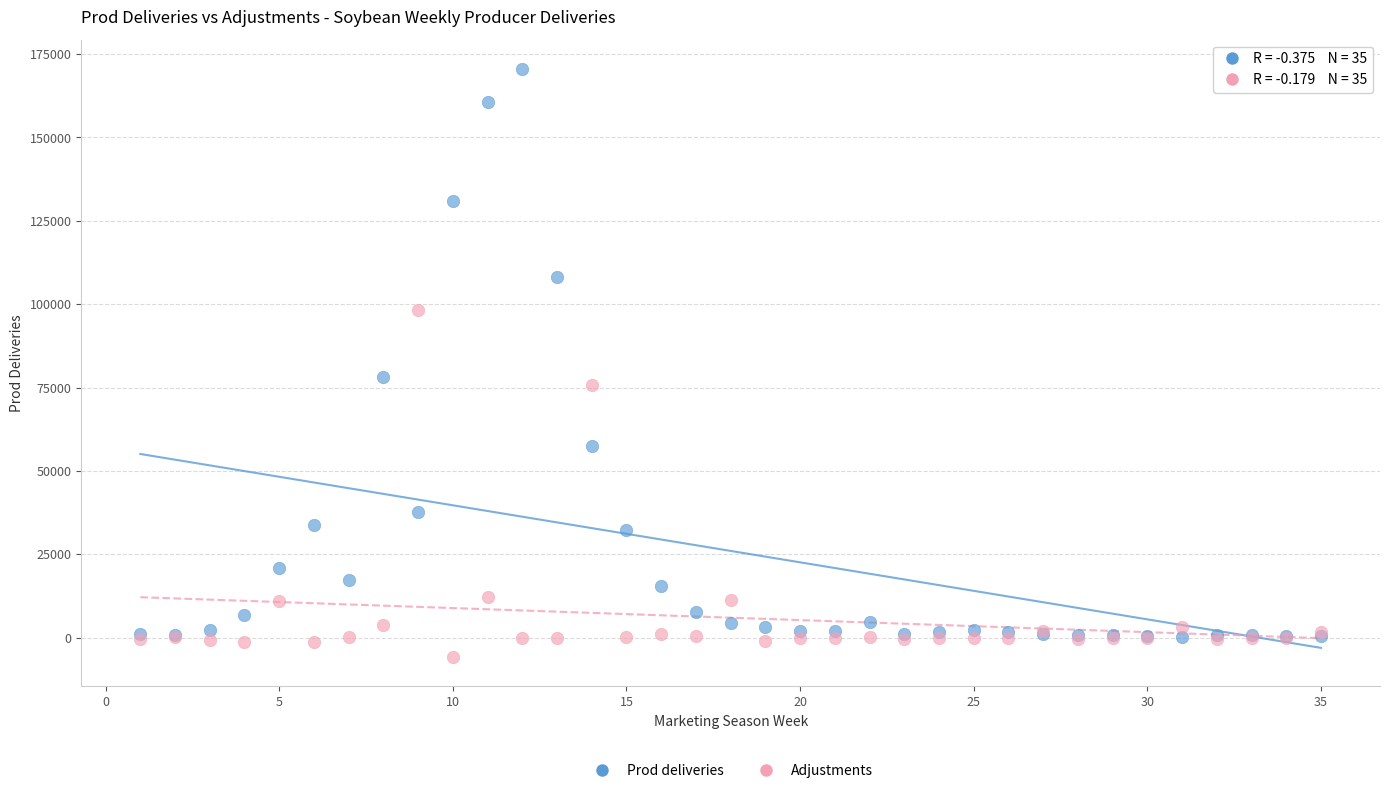

In the Prod deliveries series, what Y value is closest to 85390?

78186